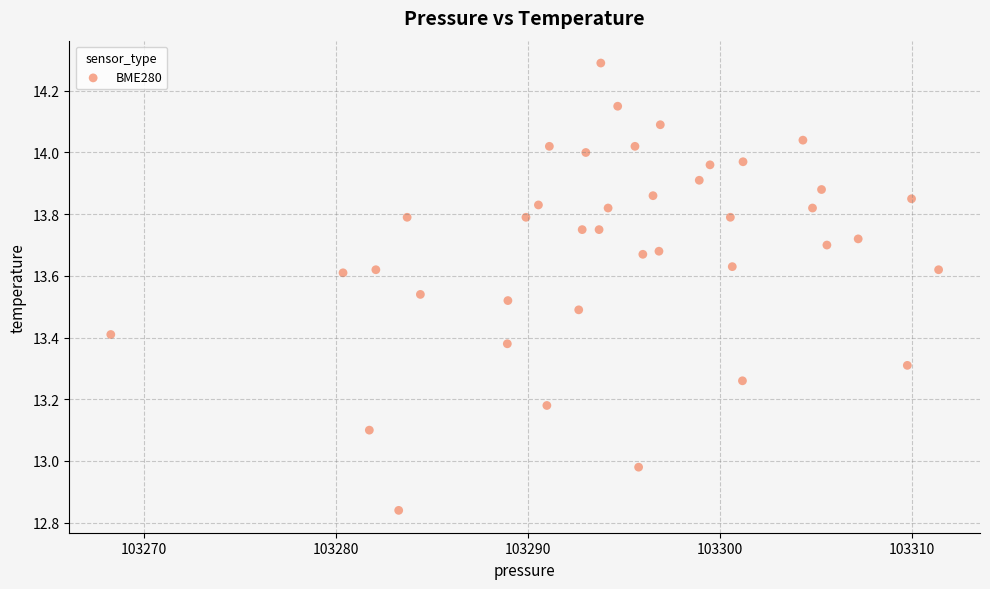

What is the range of X values (max minus min)?

43.1